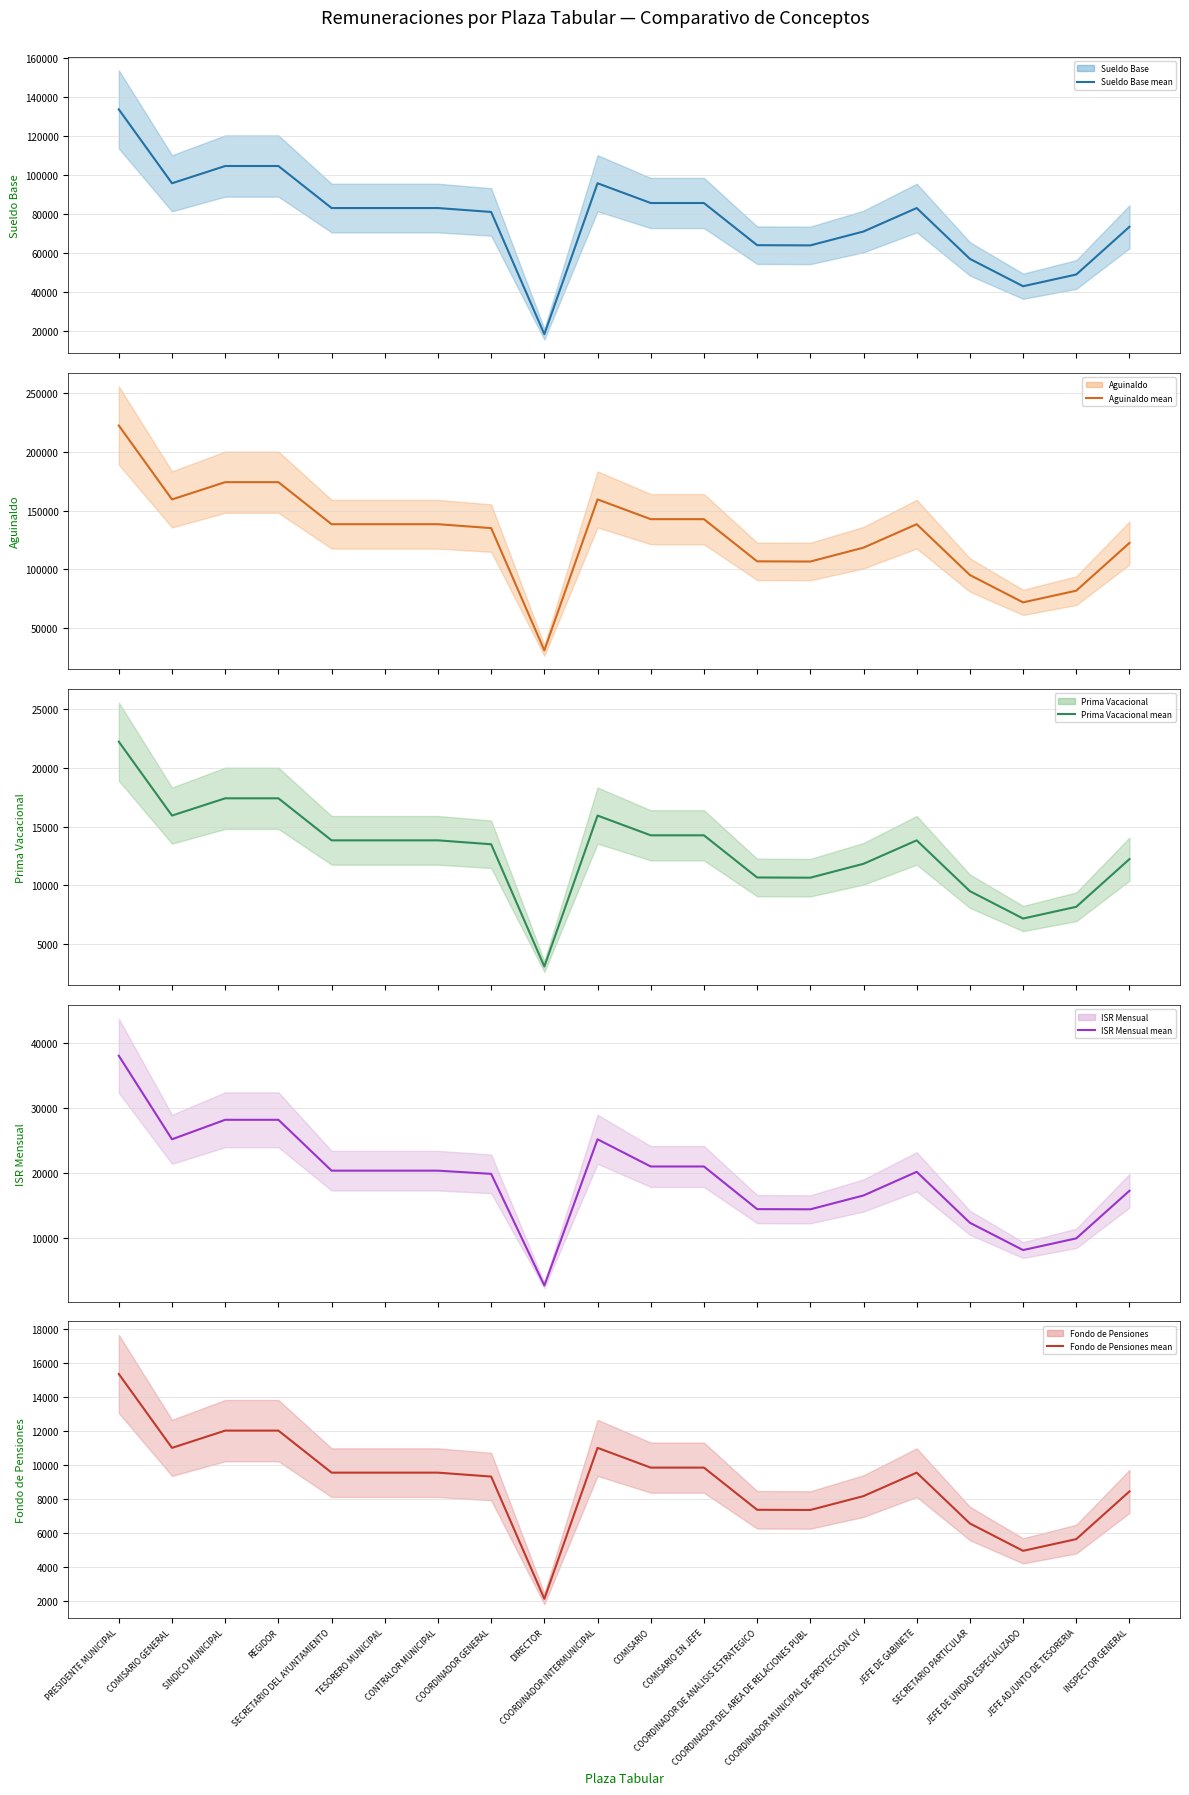

Count the number of categories in the chart.

20